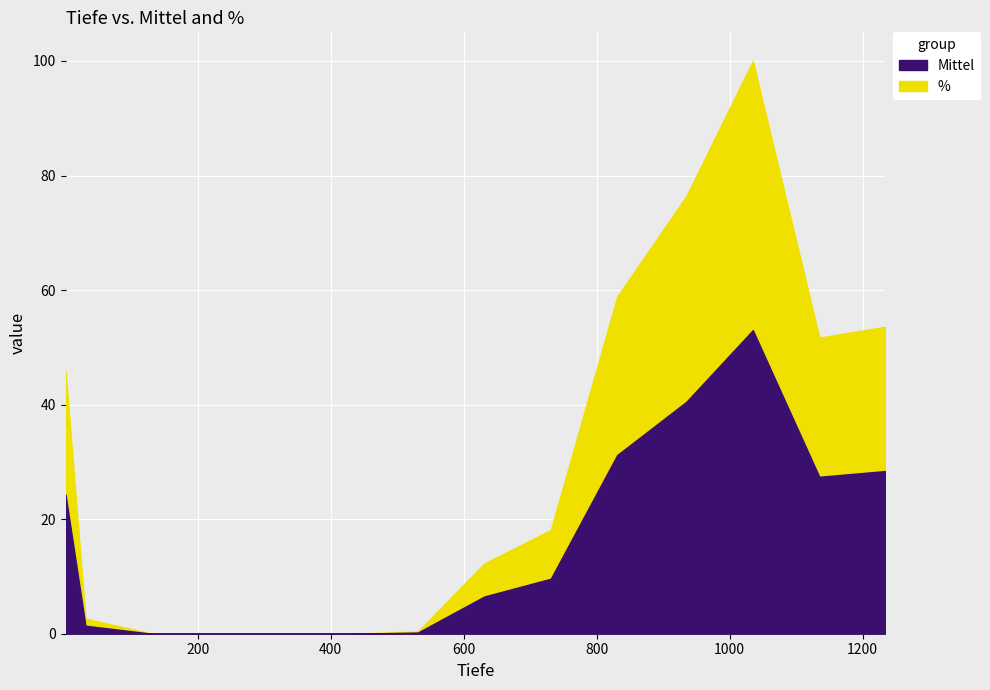

Where is the first local minimum for Mittel?

1135